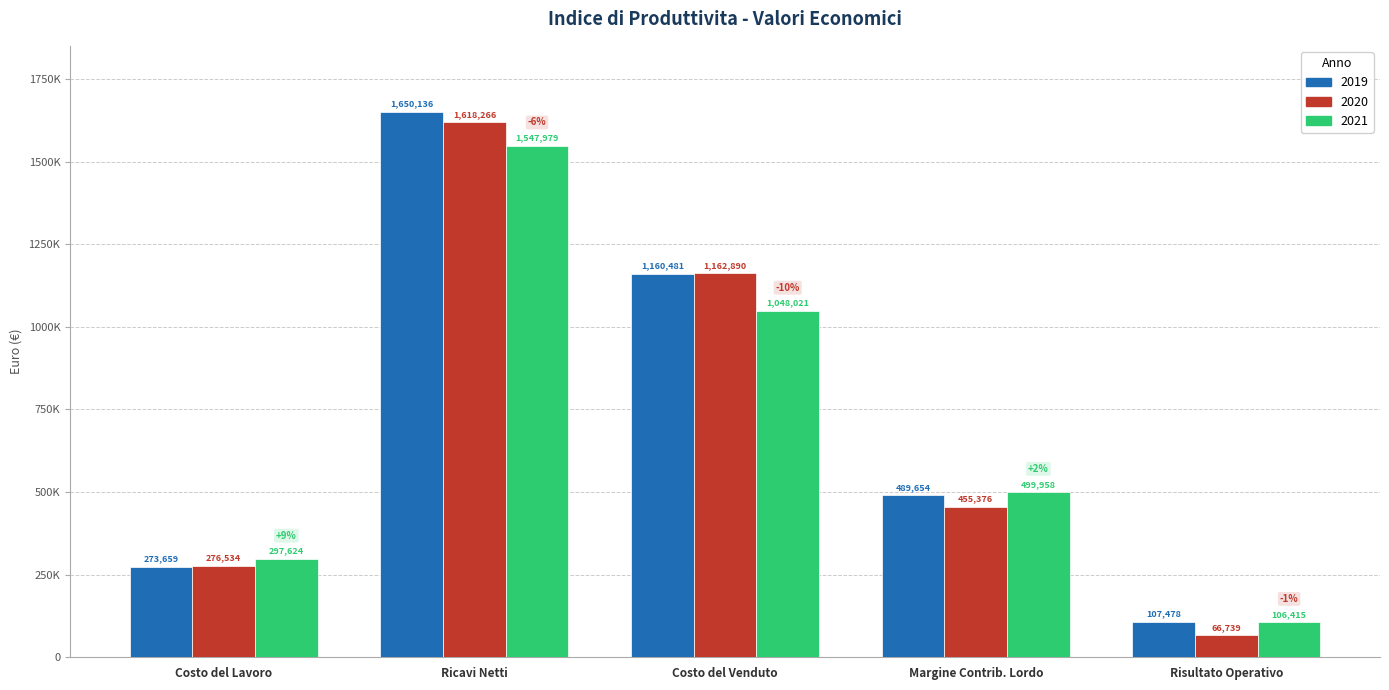

Reading left to right, what are all the values shown in this chart?

2019: Costo del Lavoro=273658.8	Ricavi Netti=1650135.5	Costo del Venduto=1160481.4	Margine Contrib. Lordo=489654.1	Risultato Operativo=107477.8
2020: Costo del Lavoro=276534.1	Ricavi Netti=1618265.5	Costo del Venduto=1162889.9	Margine Contrib. Lordo=455375.6	Risultato Operativo=66739.0
2021: Costo del Lavoro=297623.9	Ricavi Netti=1547978.6	Costo del Venduto=1048020.8	Margine Contrib. Lordo=499957.7	Risultato Operativo=106414.7